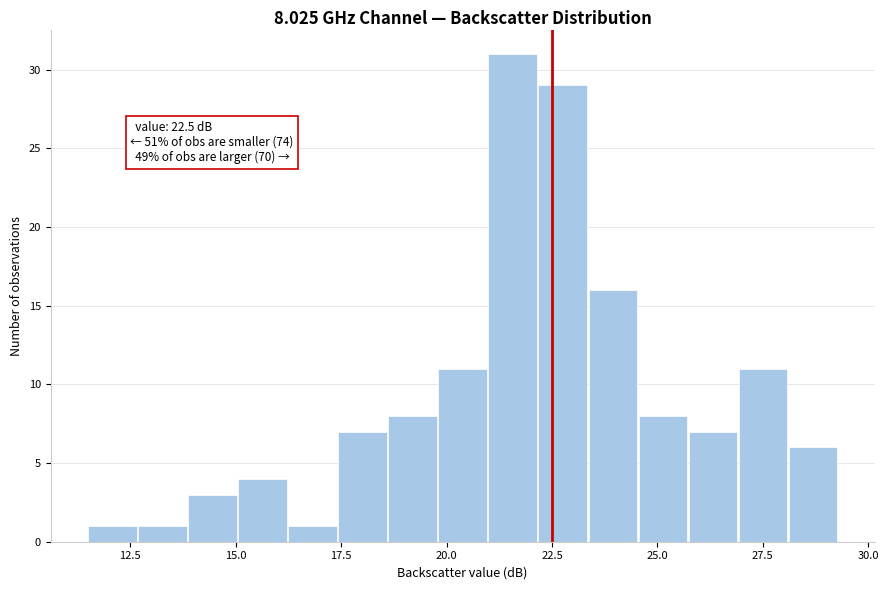

Read against the x-axis, roughly where is the centre of the tallest bar?

21.5